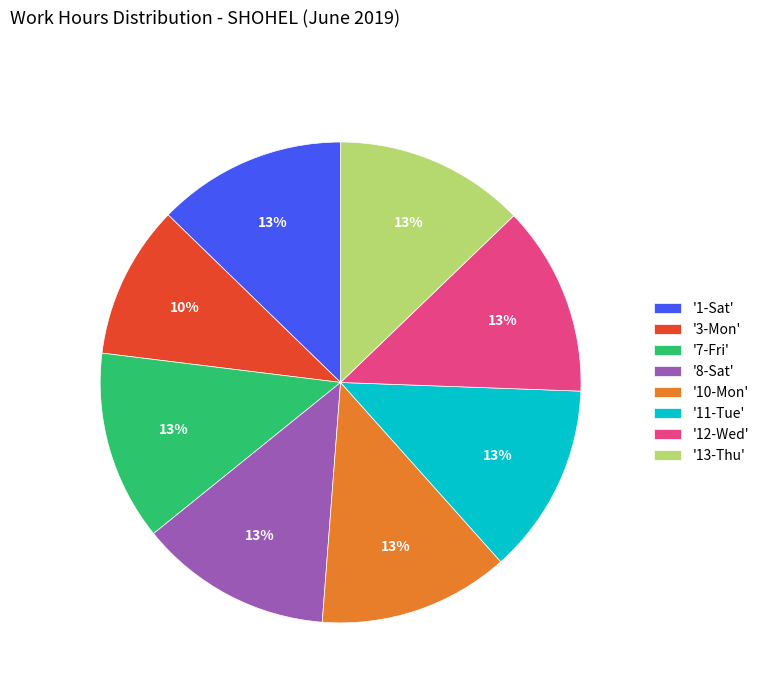

Is it true that '3-Mon' is 1% of the pie?

False